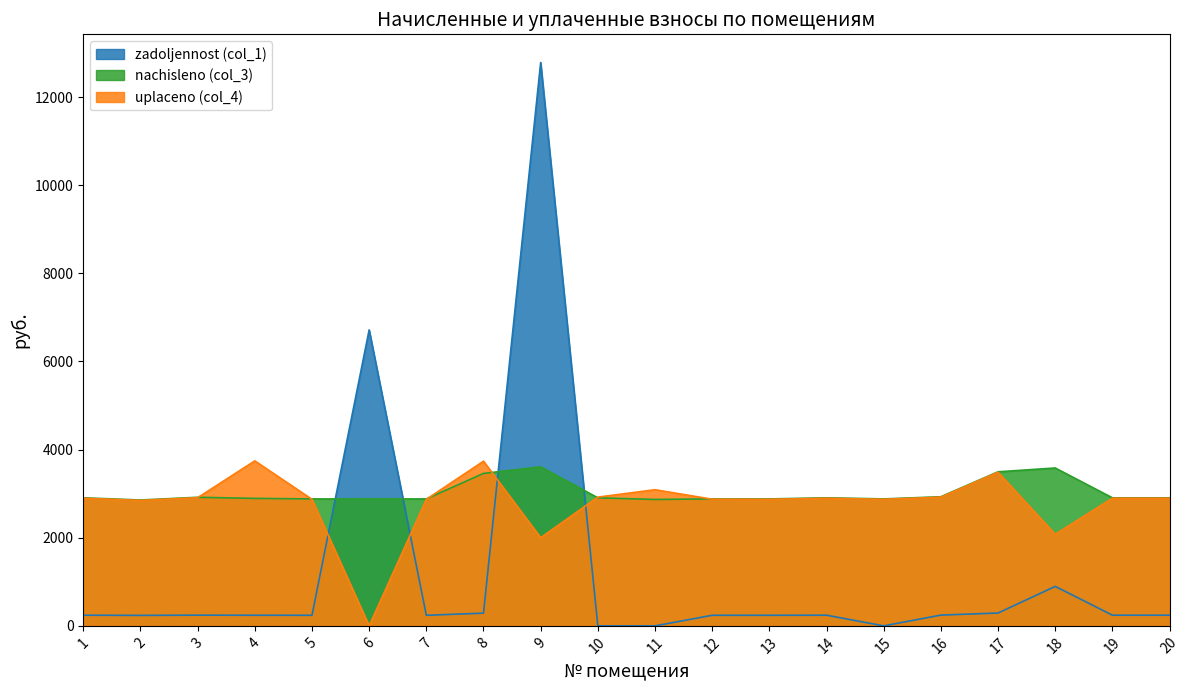

Between which two adjacent categories do uplaceno (col_4) and zadoljennost (col_1) first intersect?

5 and 6